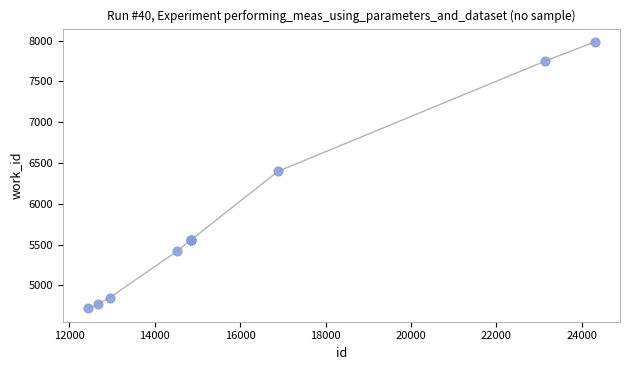

What Y value in the scatter plot is closest to 6350?

6397